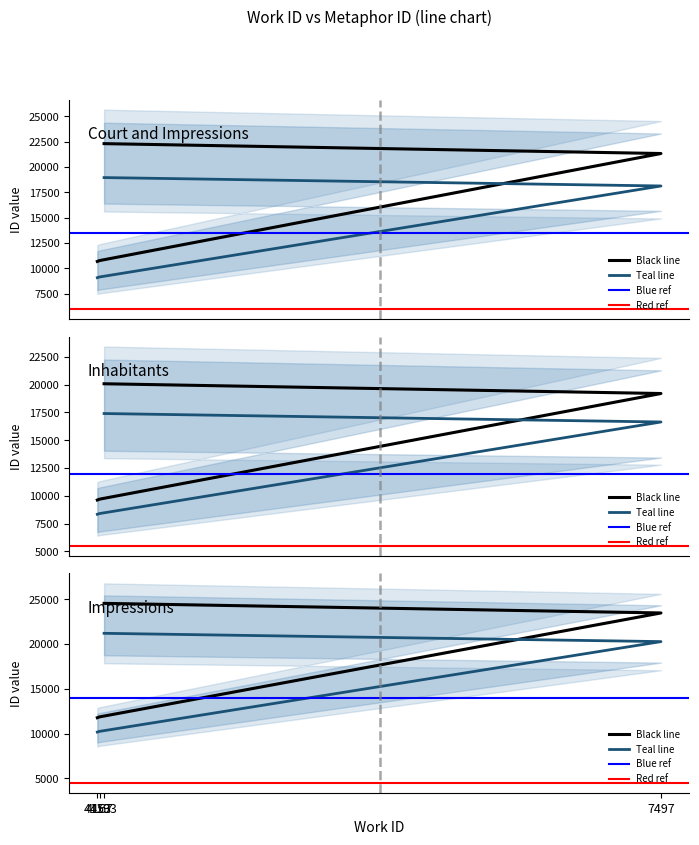

Count the number of categories in the chart.

4